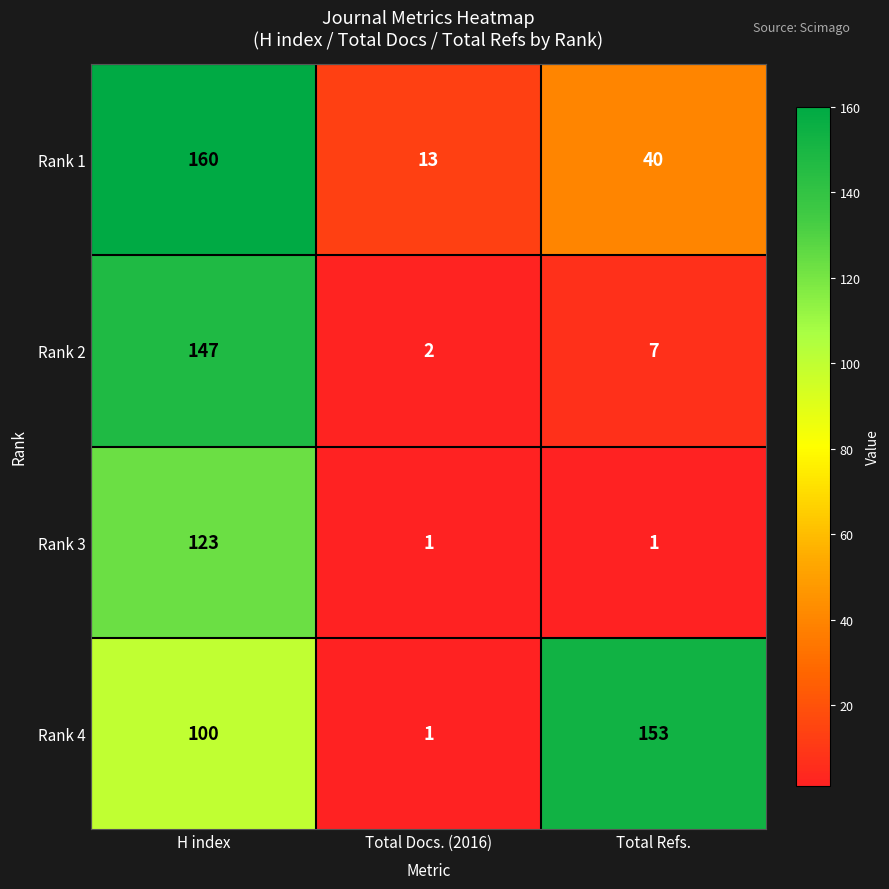

At which label is Rank 4 closest to 77?

H index